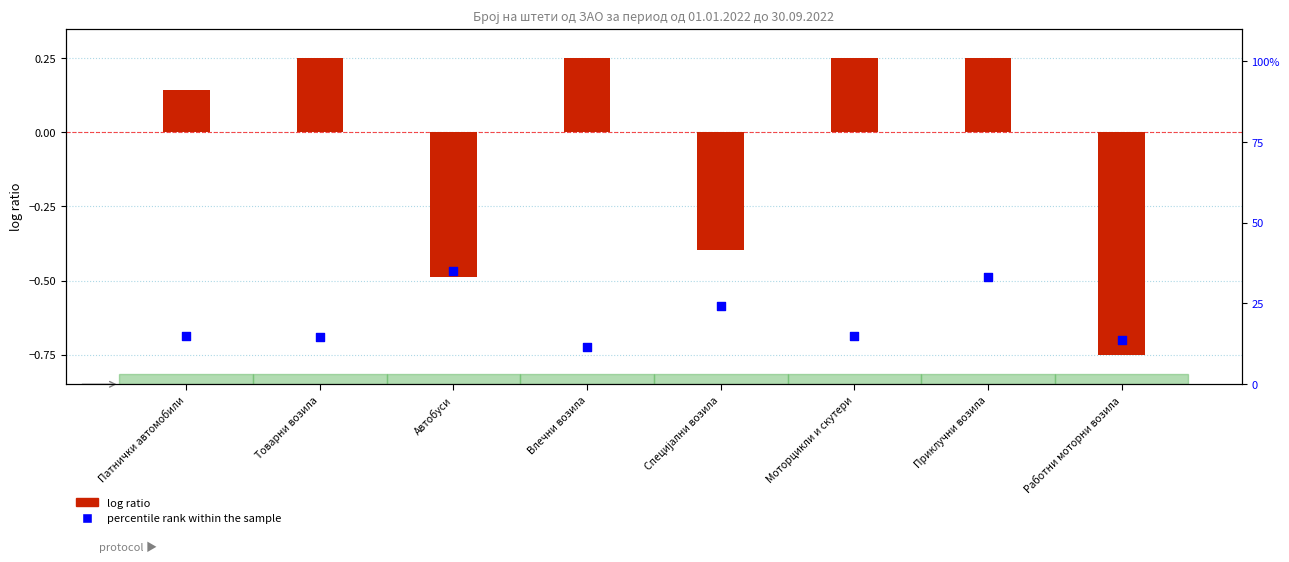

Which series contains the highest Y value?

percentile rank within the sample